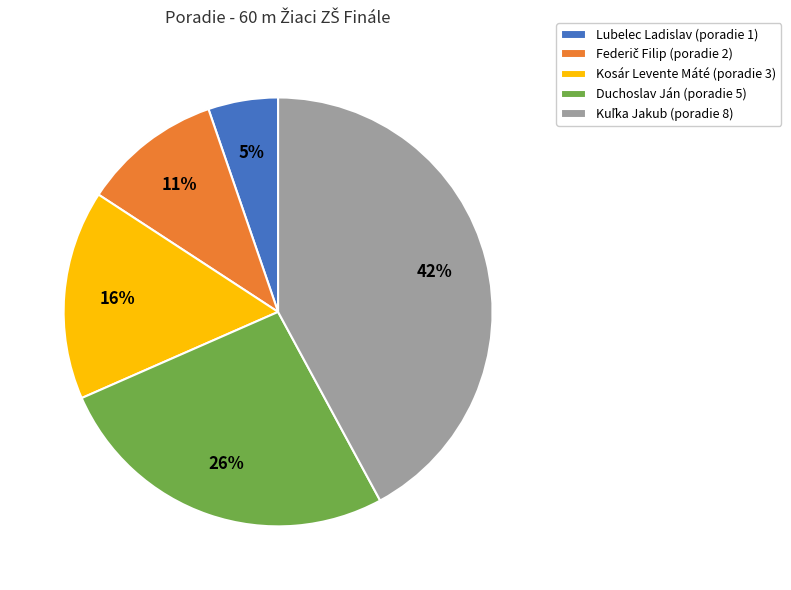

To the nearest percent, what is the difference between the largest and smallest slice percentages?

37%